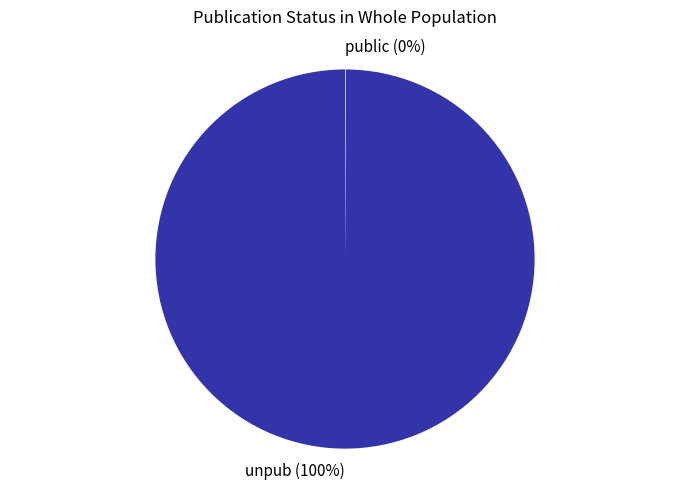

True or false: unpub accounts for 100% of the total.

True